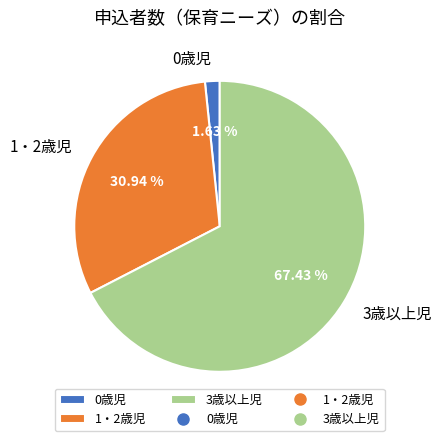

Which has a higher value, 0歳児 or 3歳以上児?

3歳以上児